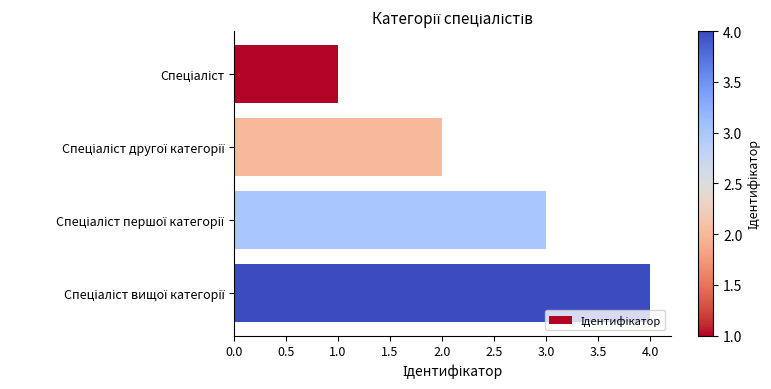

What is the greatest value displayed?

4